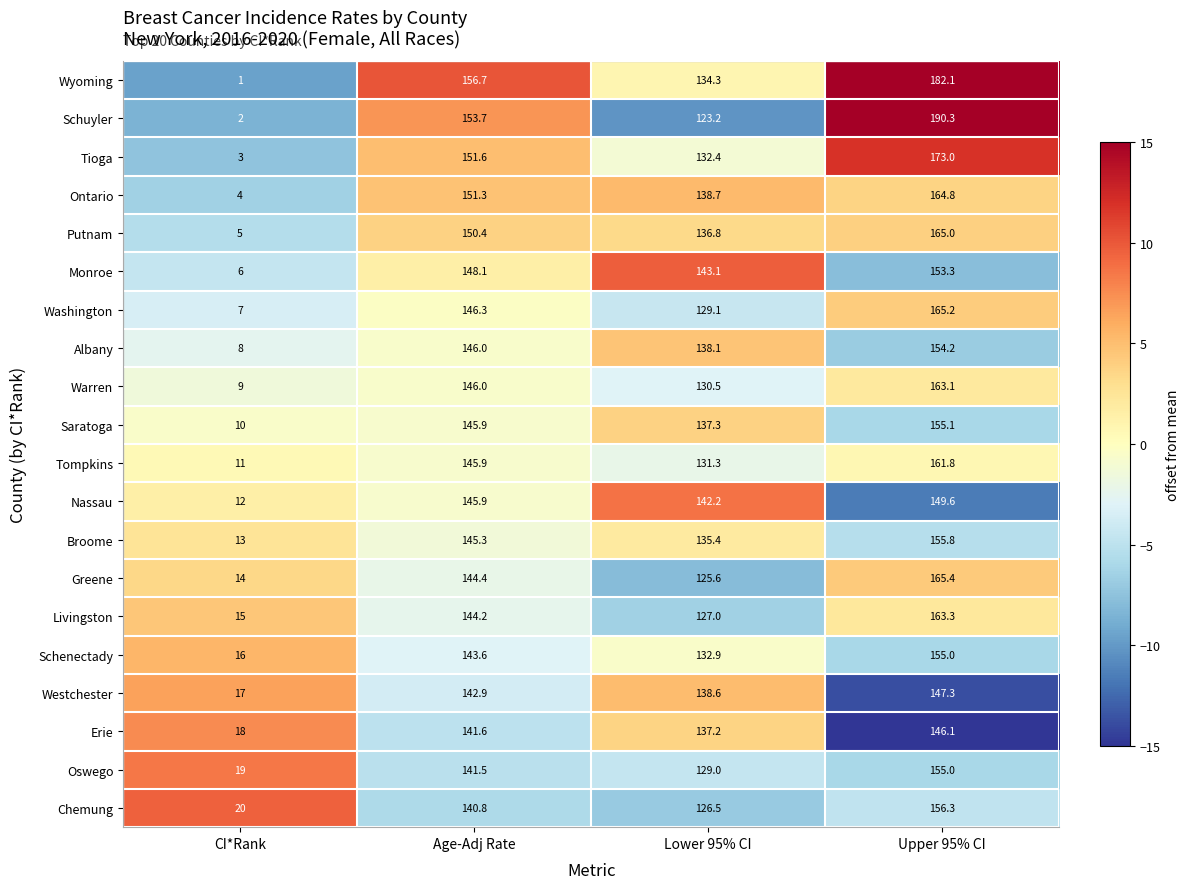

At which label is Livingston closest to 89?

Lower 95% CI